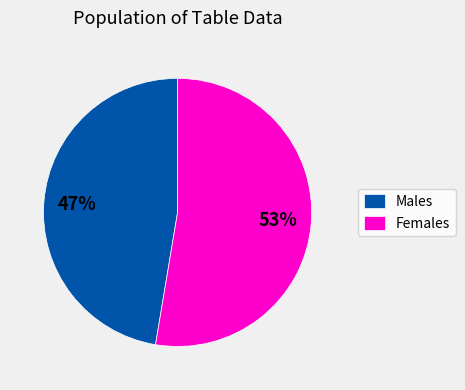

What is the ratio of the value at Males to the value at Females?

0.9